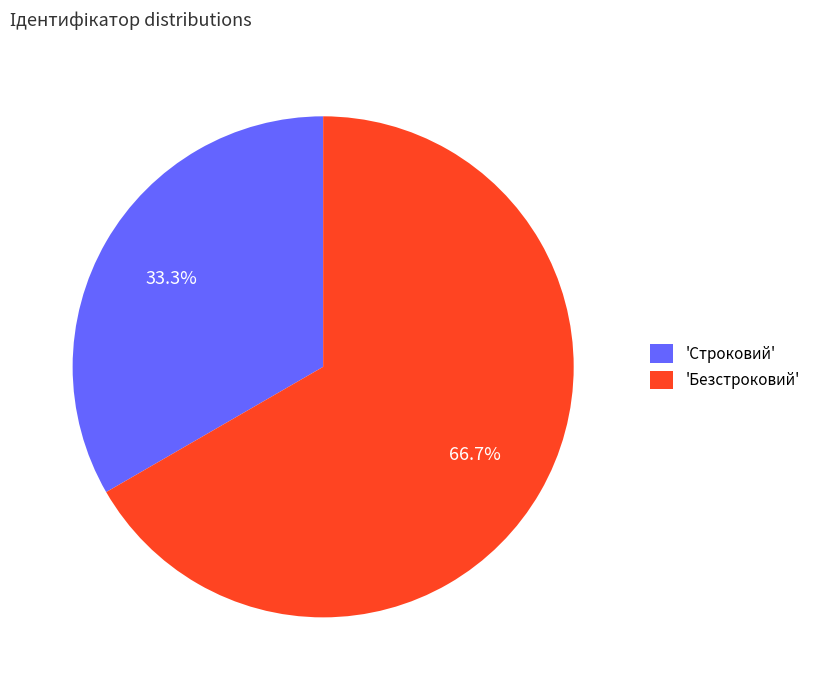

What is the ratio of the value at 'Безстроковий' to the value at 'Строковий'?

2.0